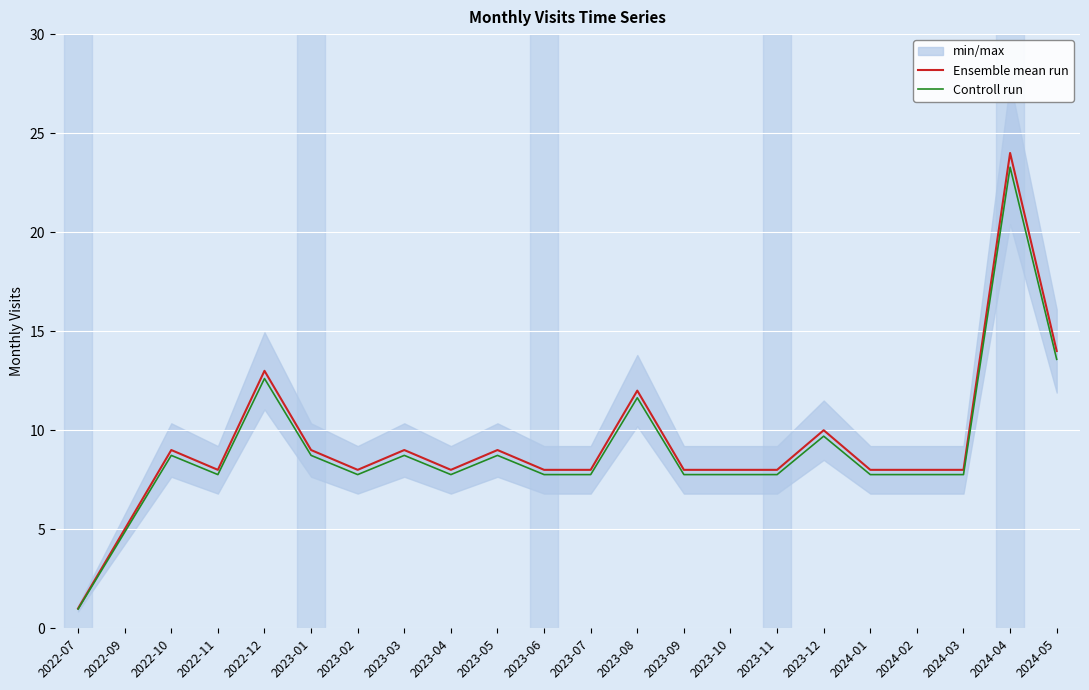

What is the sum of all Ensemble mean run values?

203.0